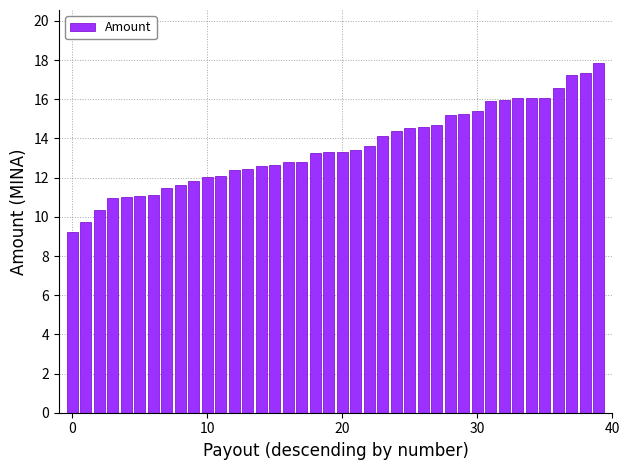

Does the chart contain any negative values?

No